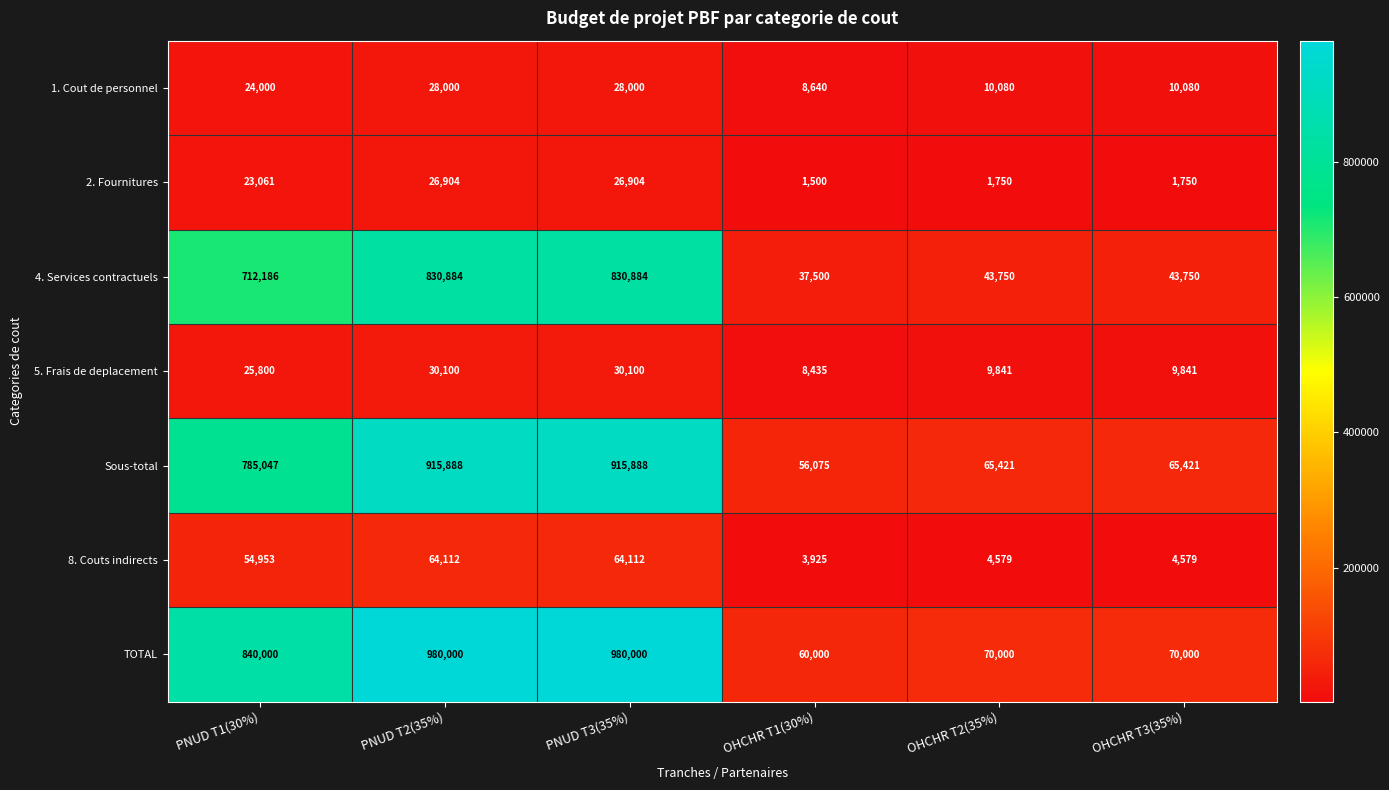

What is the total value across all series at PNUD T2(35%)?

2875888